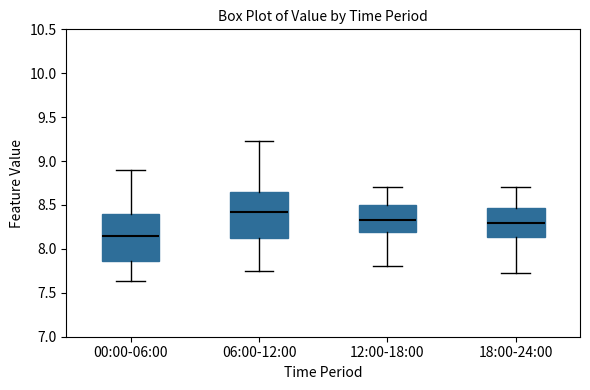

Reading left to right, transcribe this box plot: for each box, give where its median line is, the range the box spans, and where its two whiskers end, as read against the y-axis. The values are not printed on the chart, so give them approximately, as read against the axis.

00:00-06:00: median 8.15, box 7.85 to 8.40, whiskers 7.65 to 8.90
06:00-12:00: median 8.45, box 8.10 to 8.65, whiskers 7.75 to 9.25
12:00-18:00: median 8.35, box 8.20 to 8.50, whiskers 7.80 to 8.70
18:00-24:00: median 8.30, box 8.15 to 8.45, whiskers 7.70 to 8.70